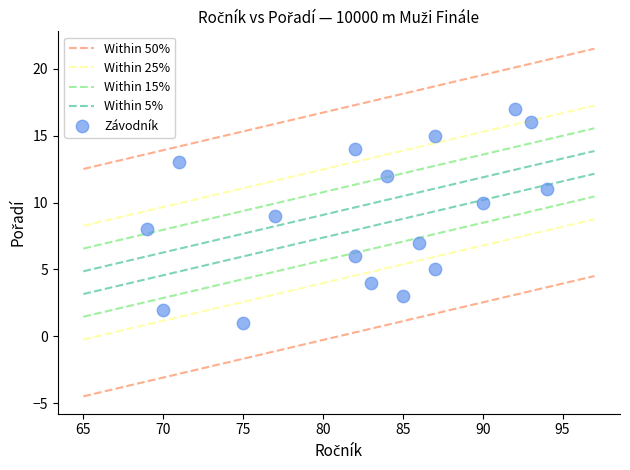

What is the range of Y values (max minus min)?

16